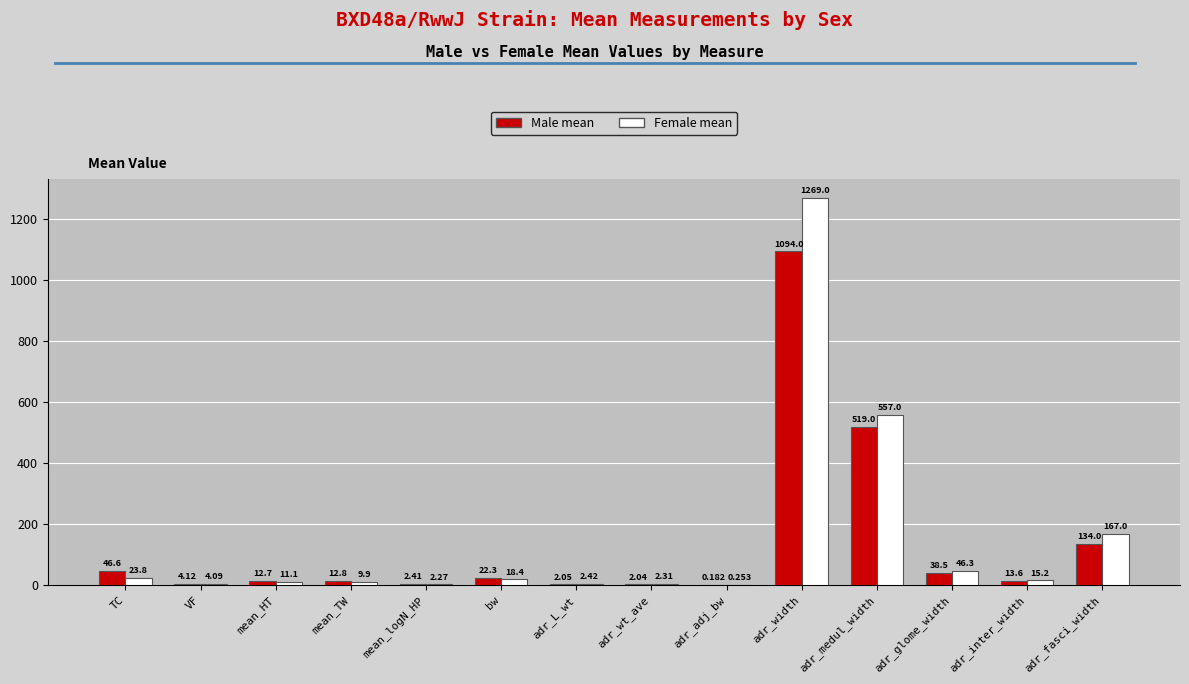

Between bw and adr_inter_width, which series saw the biggest shift?

Male mean